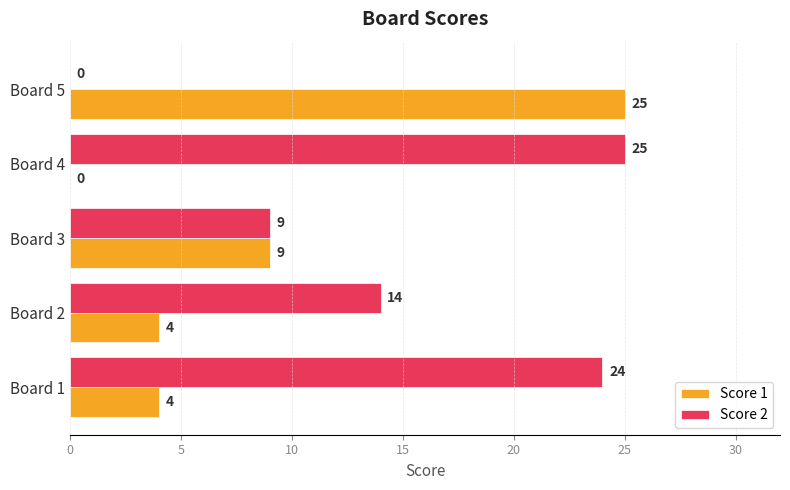

Between Board 3 and Board 4, which series saw the biggest shift?

Score 2